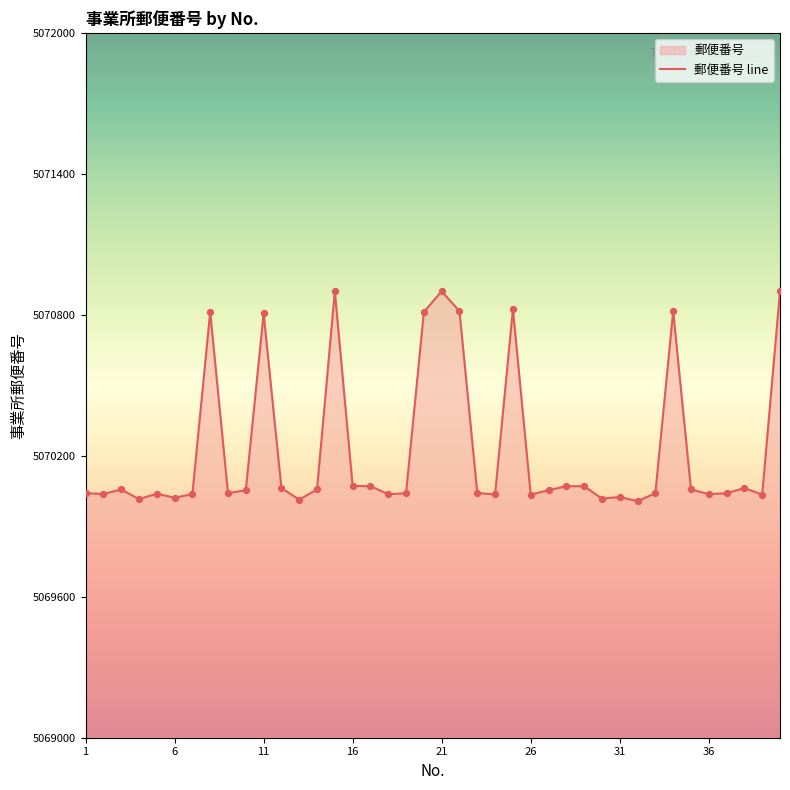

What is the smallest value displayed?

5070007